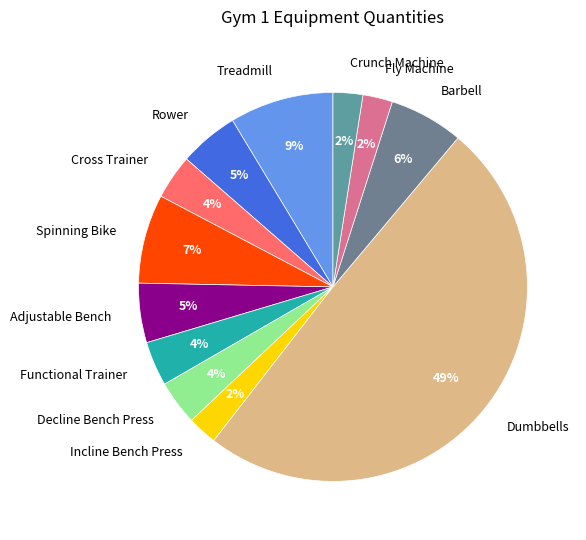

Between Rower and Crunch Machine, which is larger?

Rower